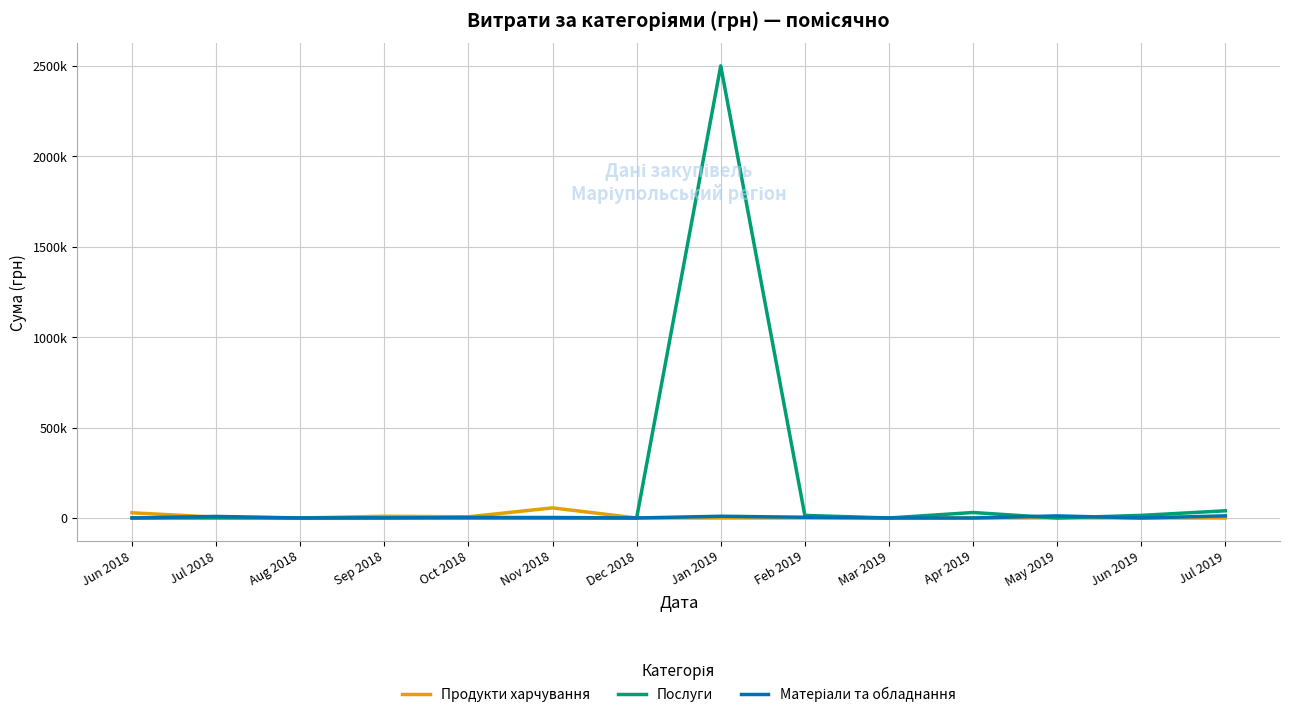

At which category does the chart reach its peak across all series?

Jan 2019